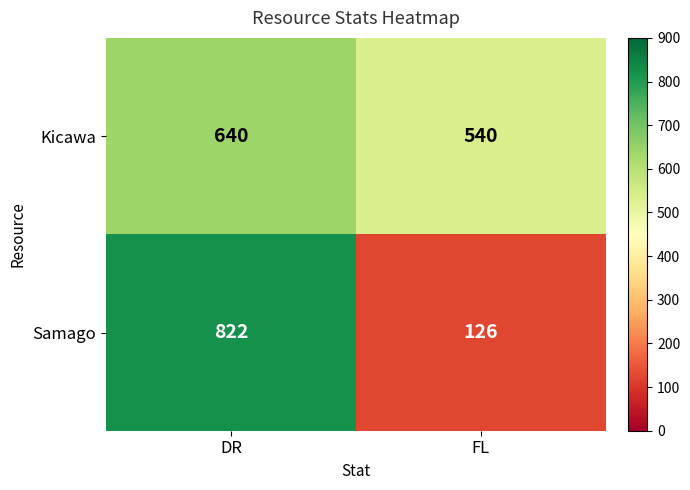

What is the sum of the Samago values at DR and FL?

948